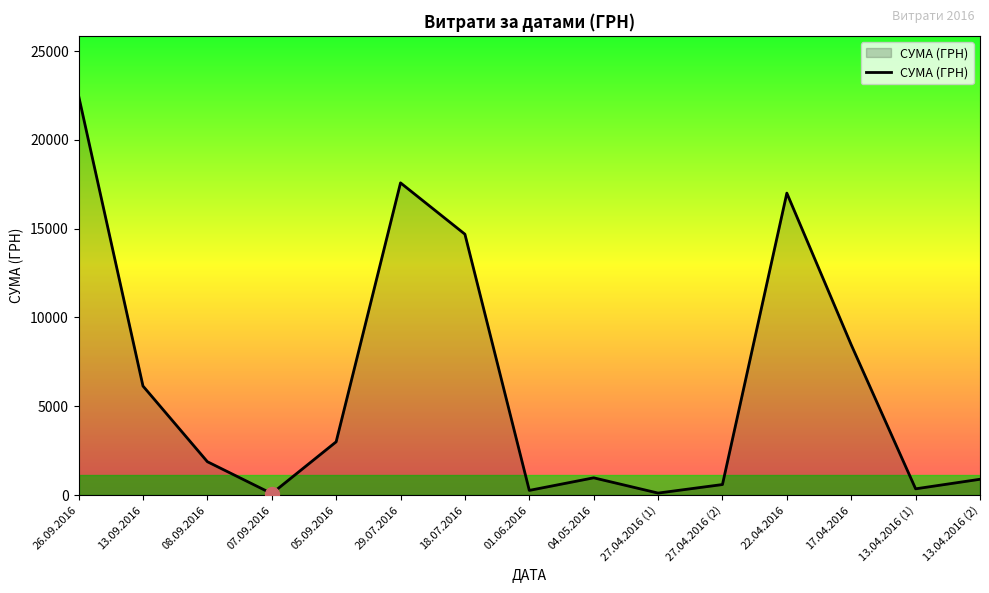

Approximately how many times larger is the value at 04.05.2016 compared to 13.04.2016 (1)?

2.8